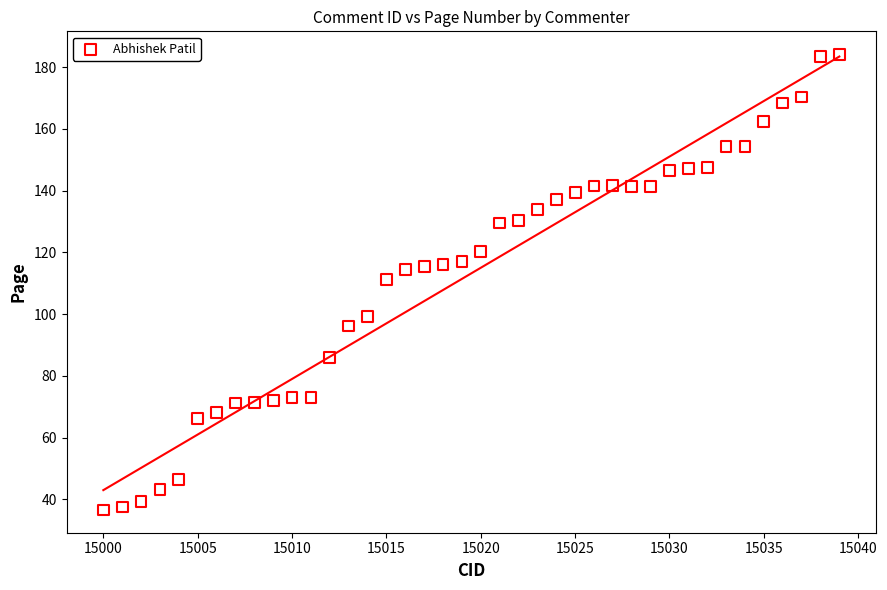

What is the range of X values (max minus min)?

39.0